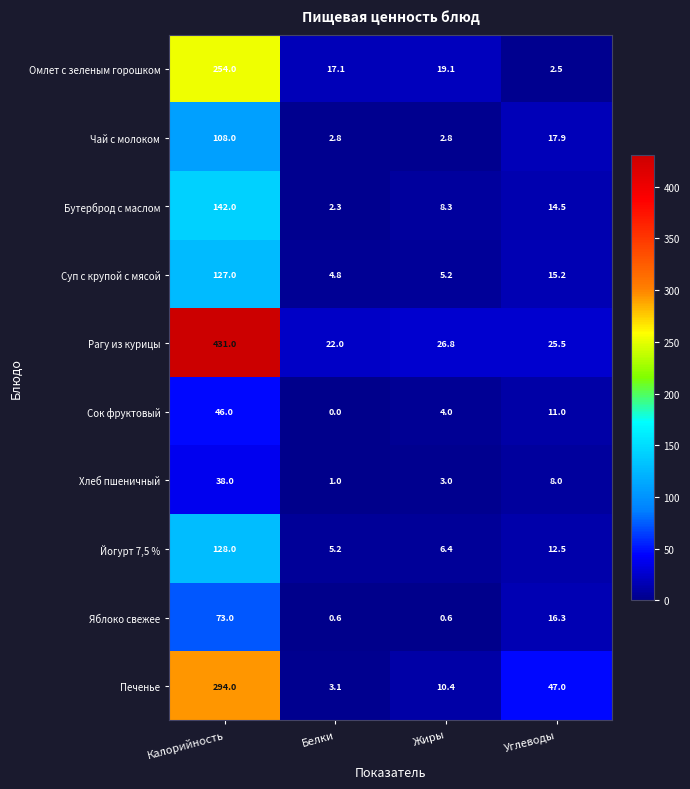

How many positive values does the Сок фруктовый series have?

3